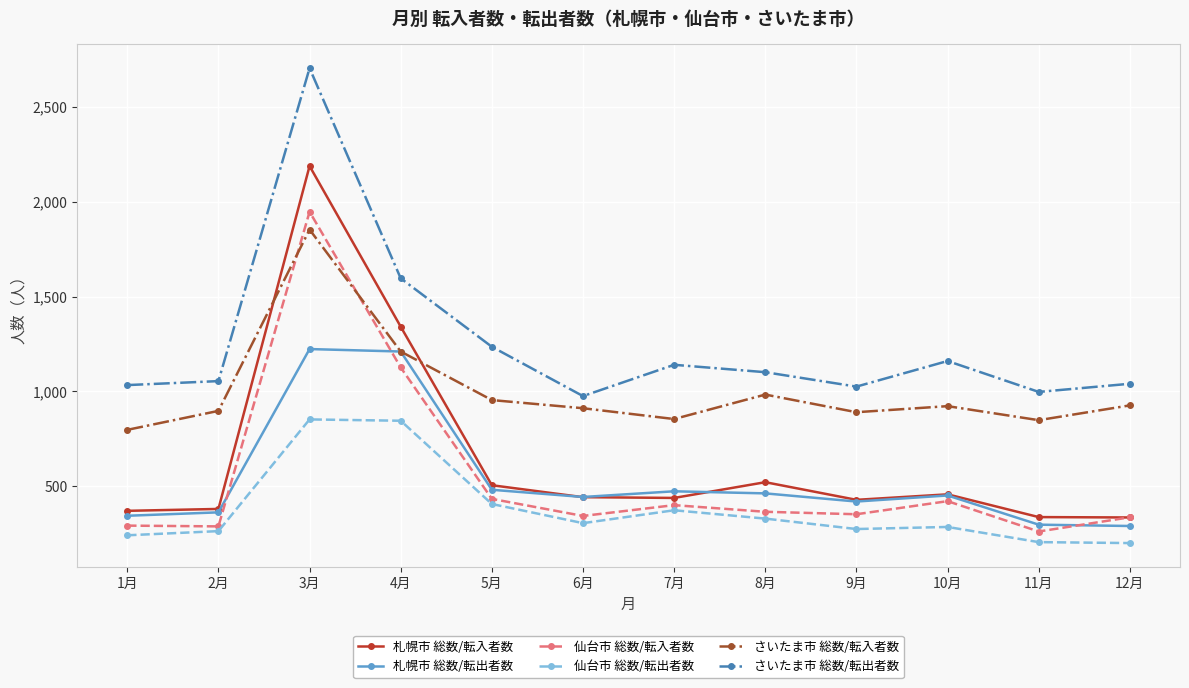

At which label does さいたま市 総数/転入者数 reach its peak?

3月